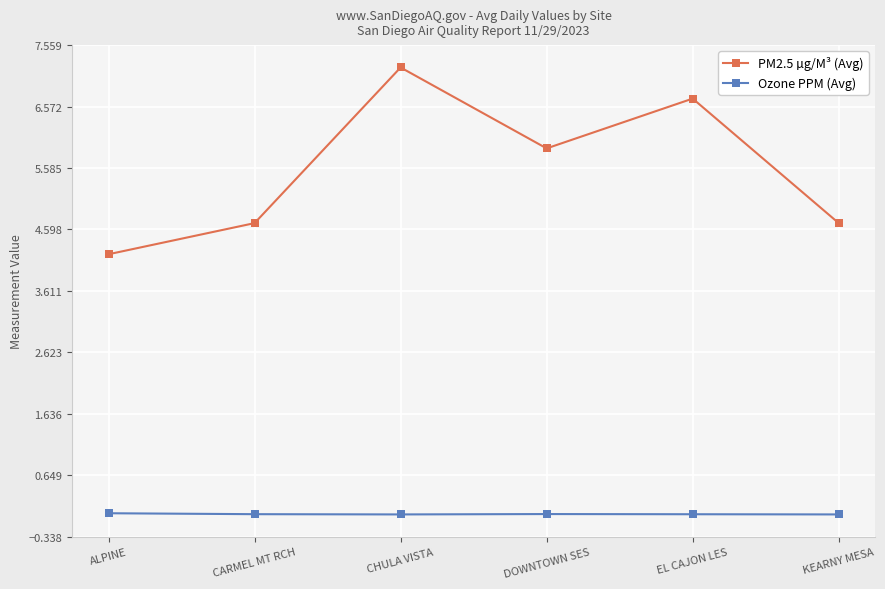

Which series has the widest spread of values?

PM2.5 µg/M³ (Avg)